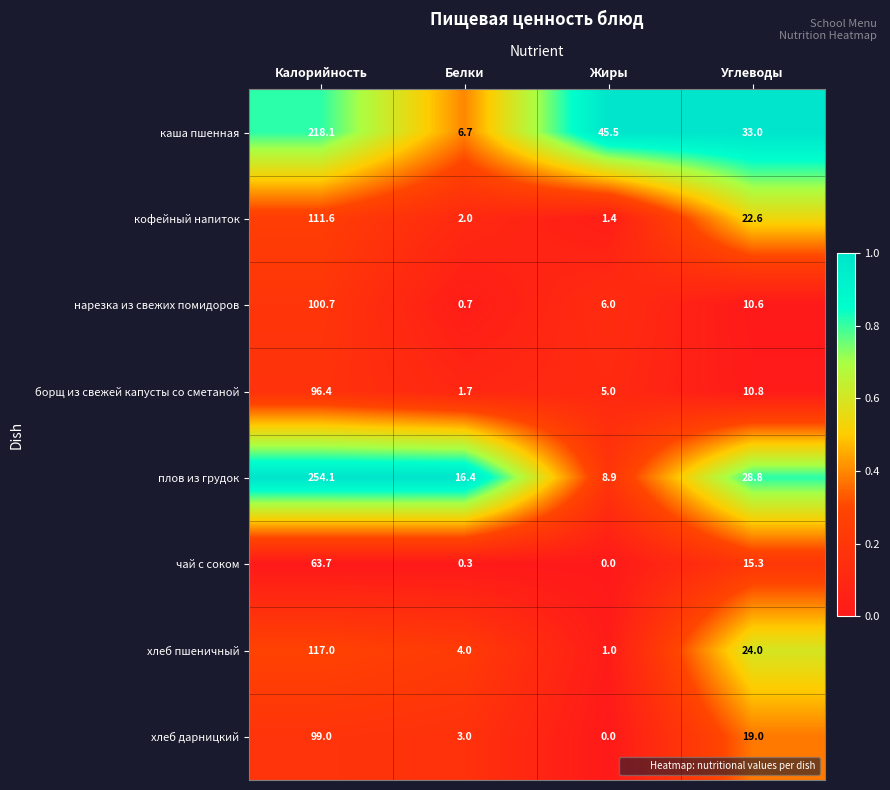

What is the spread (max minus min) of values at Калорийность?

190.4